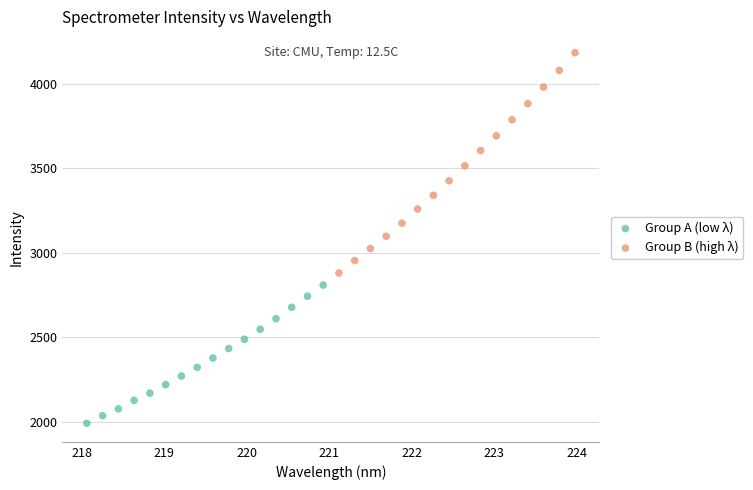

Which series reaches the maximum Y coordinate?

Group B (high λ)